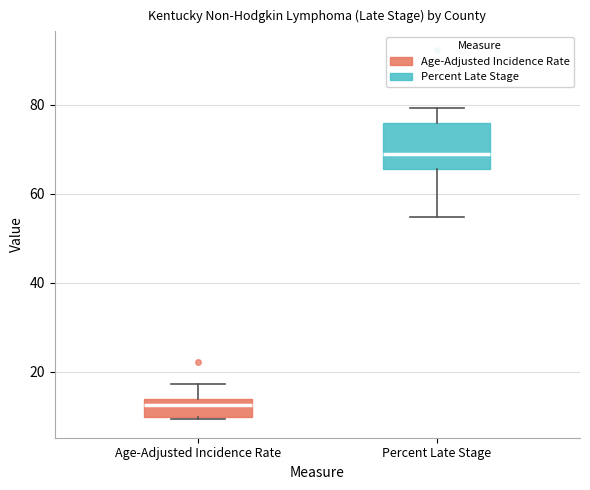

Reading left to right, read every box against the y-axis: the position of its median line, the range the box covers, and the ends of its whiskers. The values are not printed on the chart, so give them approximately, as read against the axis.

Age-Adjusted Incidence Rate: median 12, box 10 to 14, whiskers 10 to 18
Percent Late Stage: median 70, box 66 to 76, whiskers 54 to 80